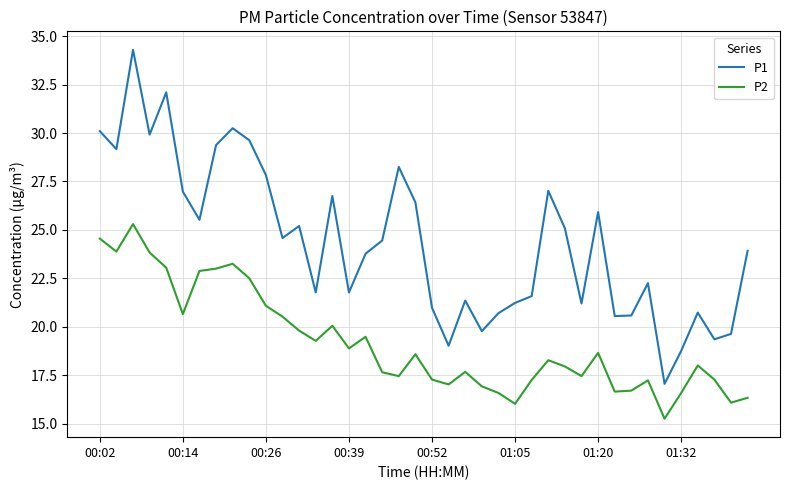

True or false: P2 and P1 intersect in this chart.

False